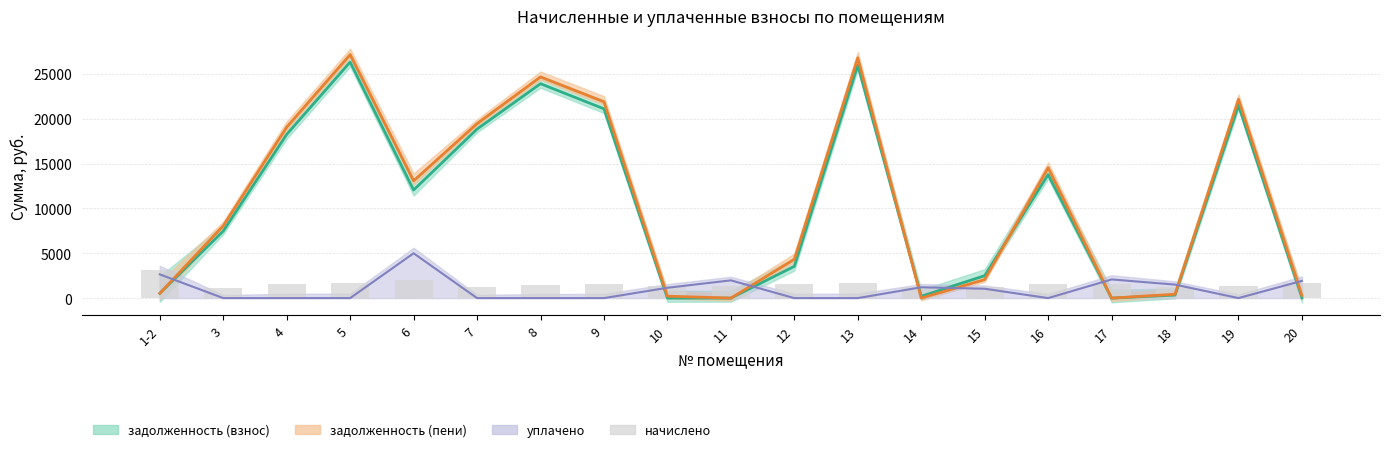

True or false: задолженность (взнос) has a value of 18853.1 at 7.

True